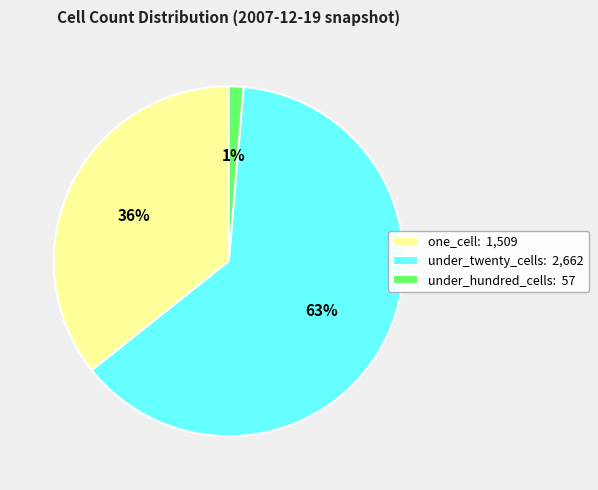

Combined, do one_cell: 1,509 and under_twenty_cells: 2,662 account for over 50%?

Yes